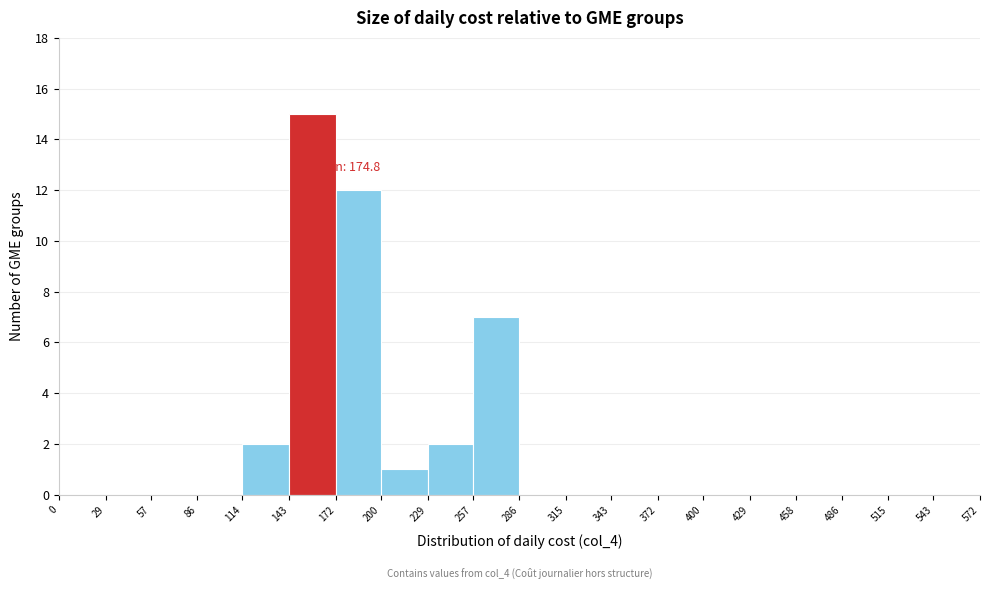

Over which range of the x-axis is the bar tallest?

143 to 172